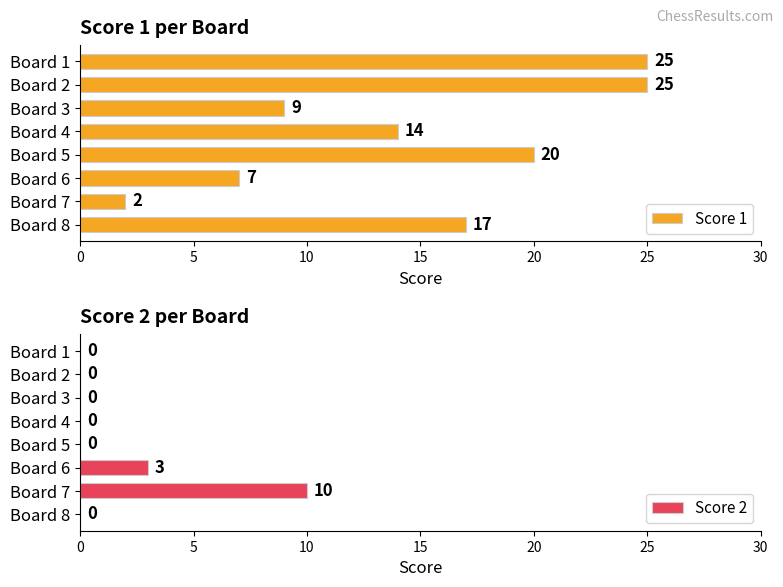

What is the sum of all Score 1 values?

119